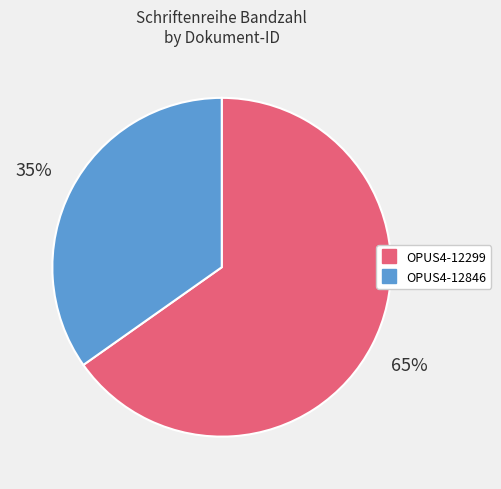

Does OPUS4-12846 account for over 50% of the chart?

No